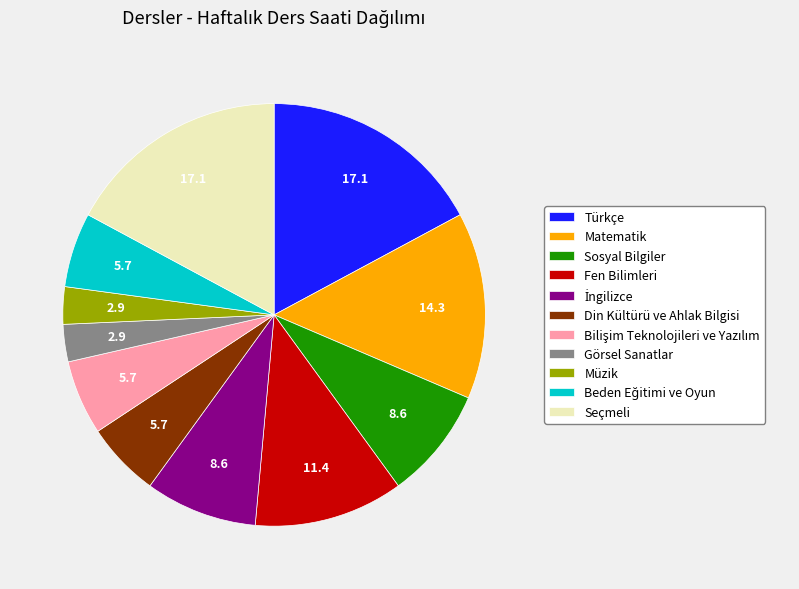

Is Görsel Sanatlar the majority of the pie?

No